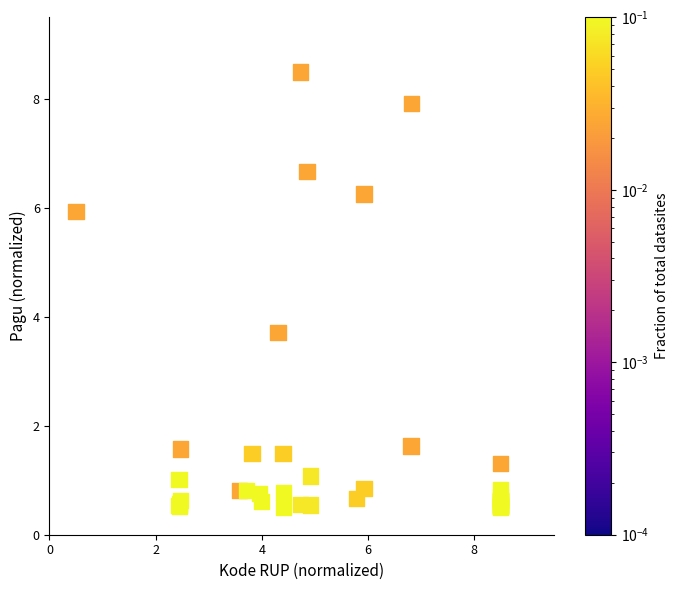

What Y value in the scatter plot is closest to 4?

3.7